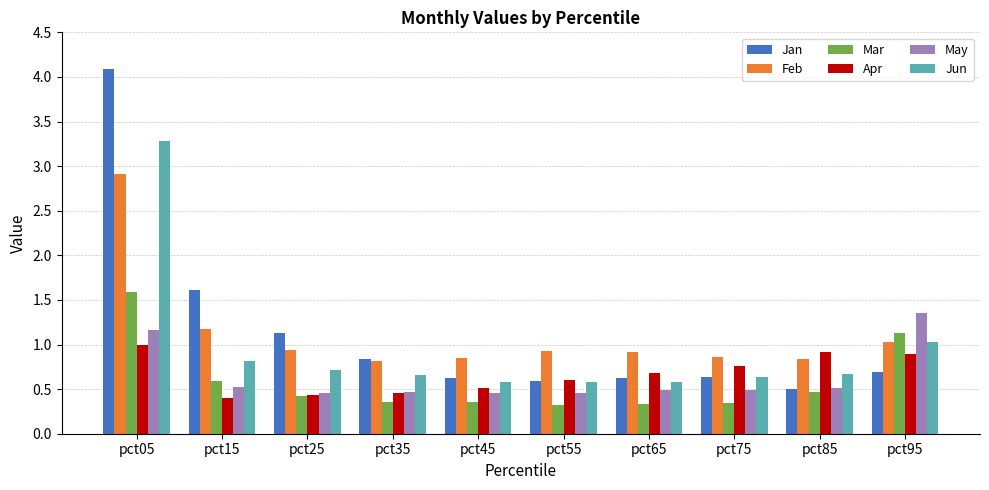

At which label does Jun reach its peak?

pct05